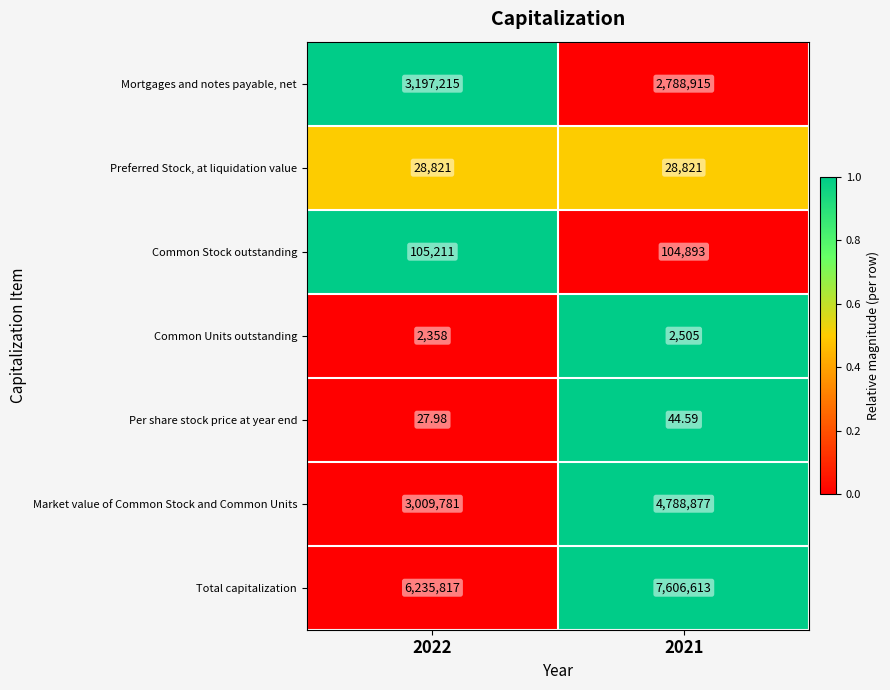

Which series changed the most between 2022 and 2021?

Market value of Common Stock and Common Units